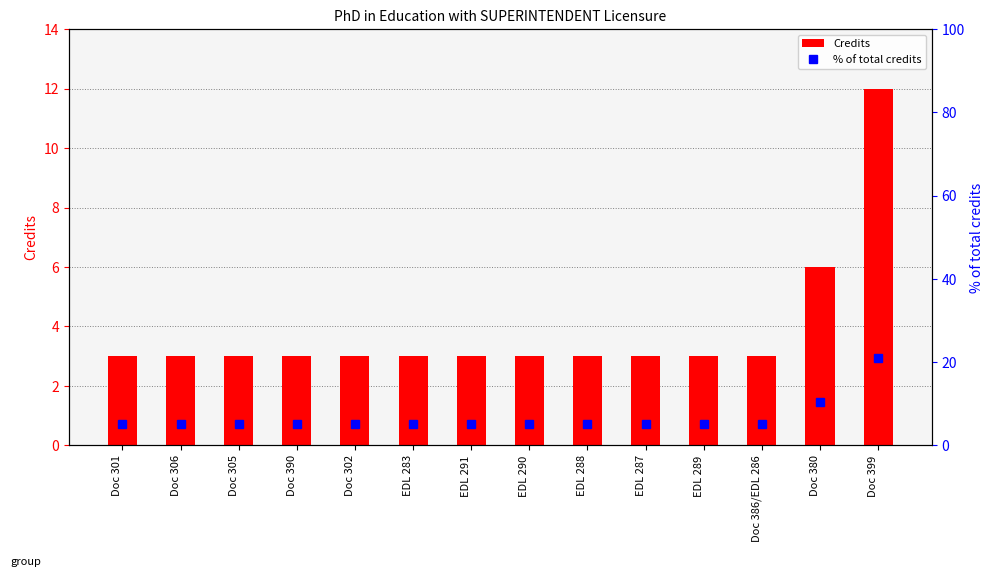

At which label is % of total credits closest to 13?

Doc 380